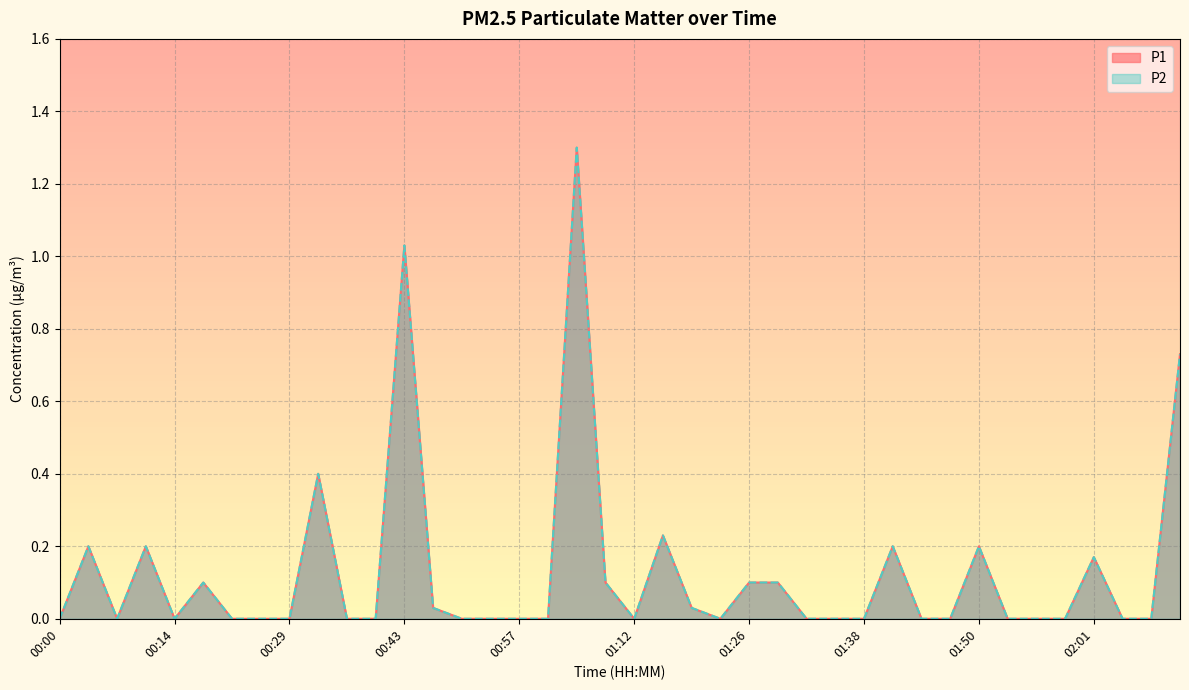

At which label is P1 closest to 0?

00:00